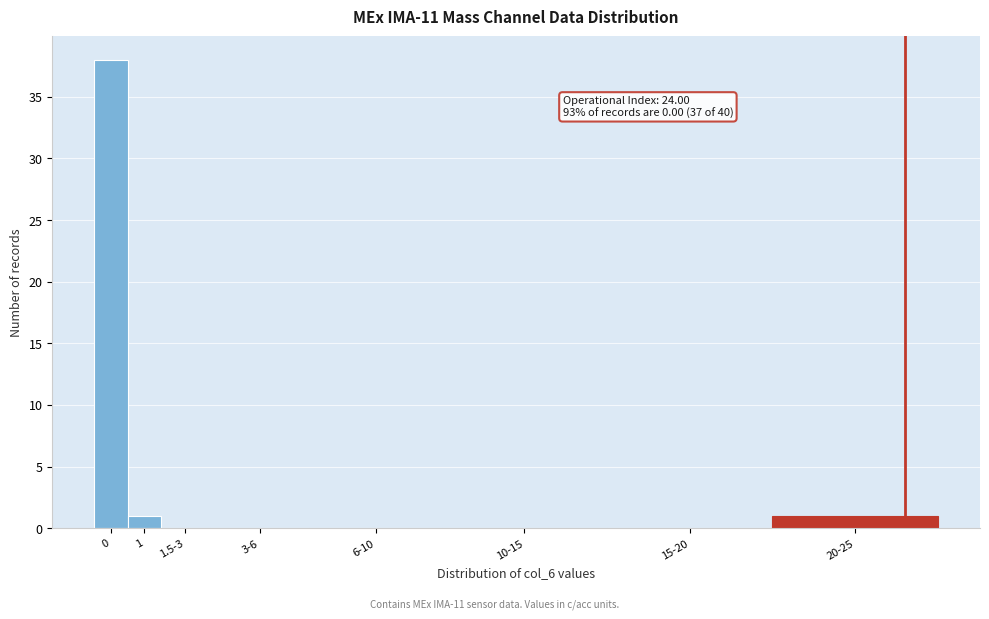

Reading right to left, list all the values displayed in this chart.

20-25=1	15-20=0	10-15=0	6-10=0	3-6=0	1.5-3=0	1=1	0=38